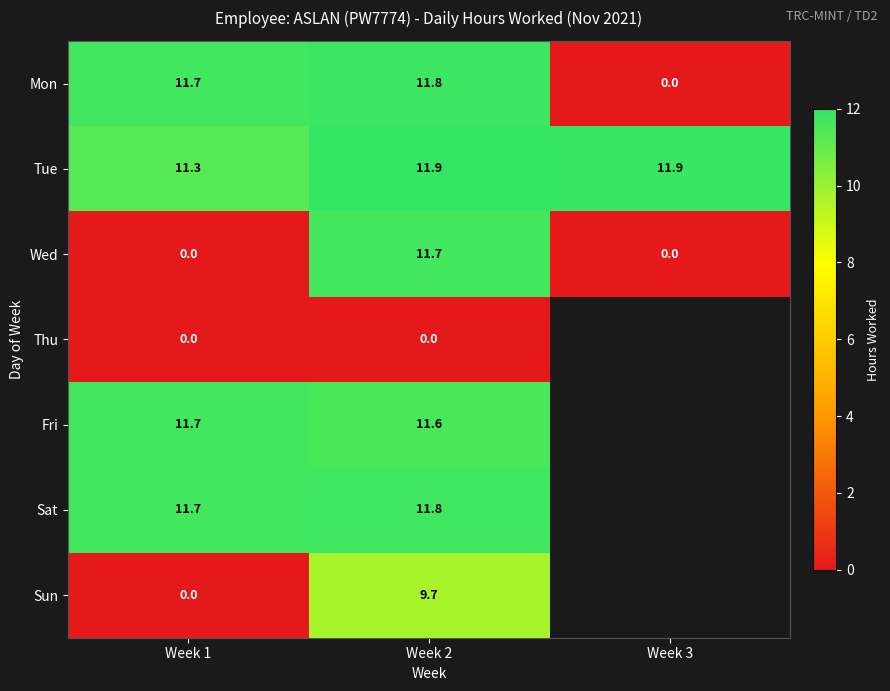

What is the difference between the maximum and minimum values in the Tue series?

0.6